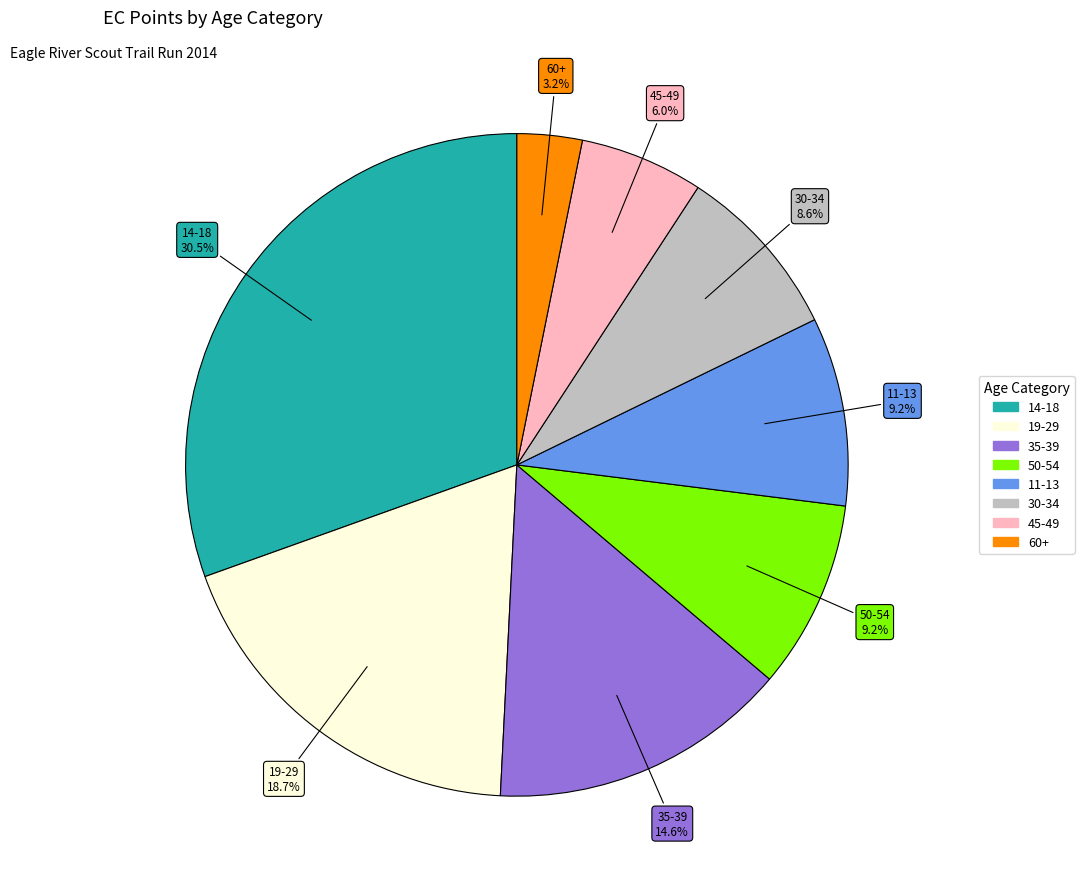

Does any single category account for the majority?

No